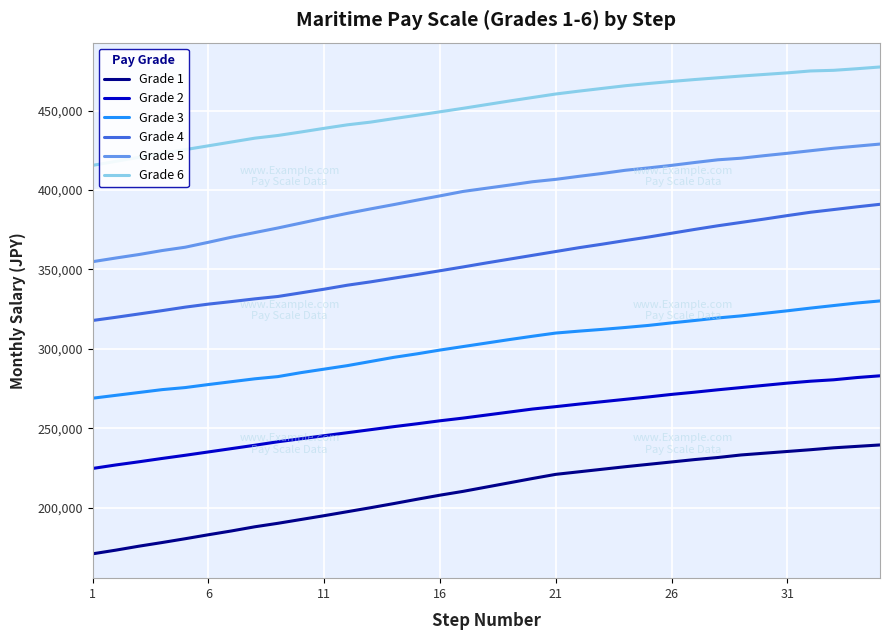

What is the highest value of the Grade 3 series?

330200